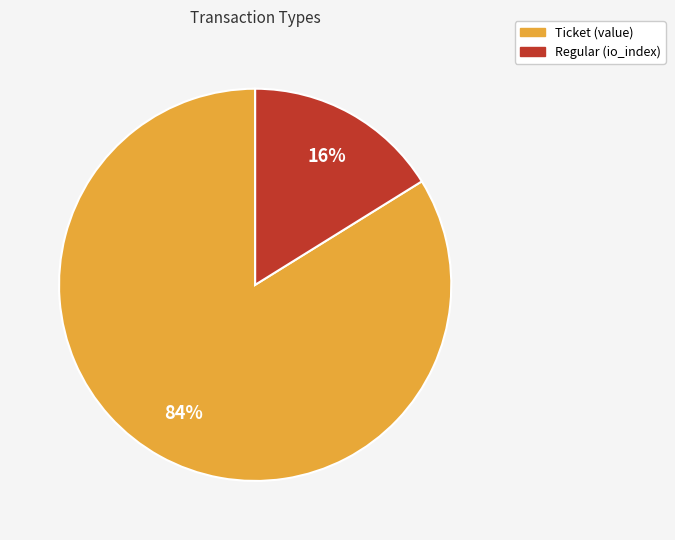

To the nearest percent, what percentage of the pie is Regular?

16%